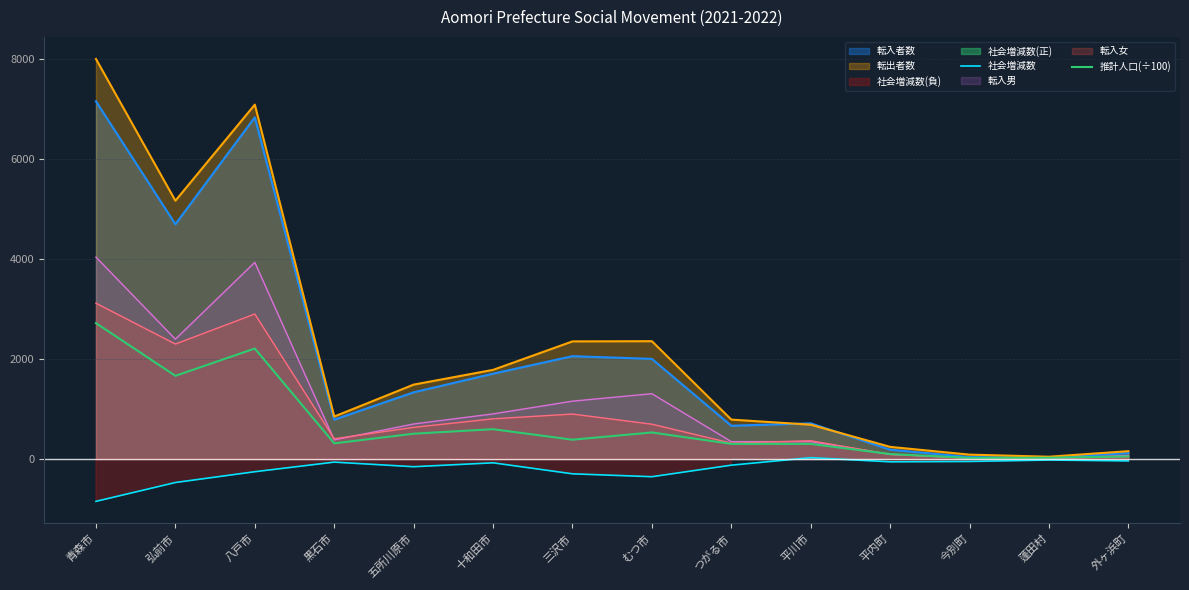

At which label is 社会増減数 closest to -410?

むつ市